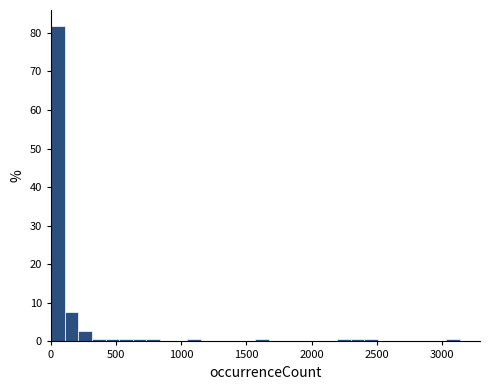

Around what value on the x-axis is the tallest bar? Give the approximate position of its centre, as read against the axis.

50